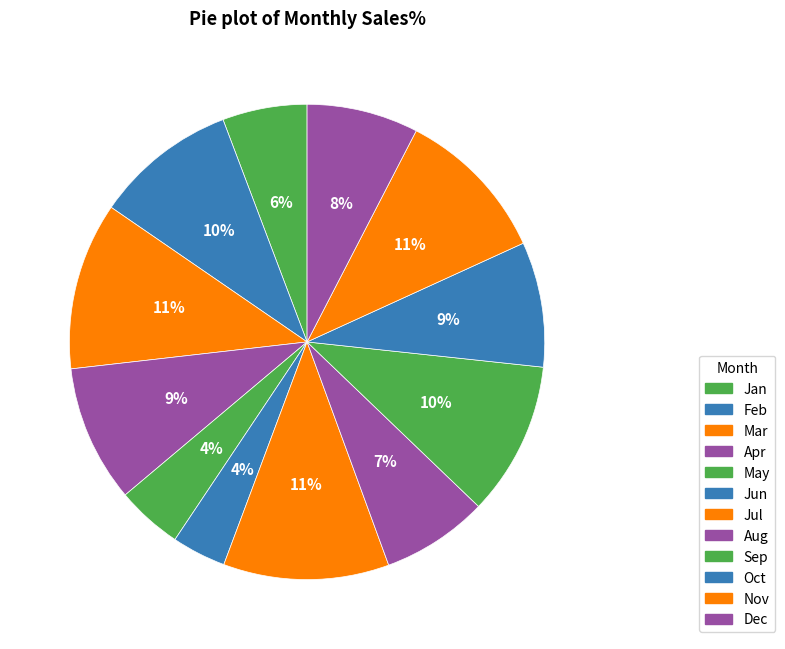

To the nearest percent, what is the average slice percentage?

8%